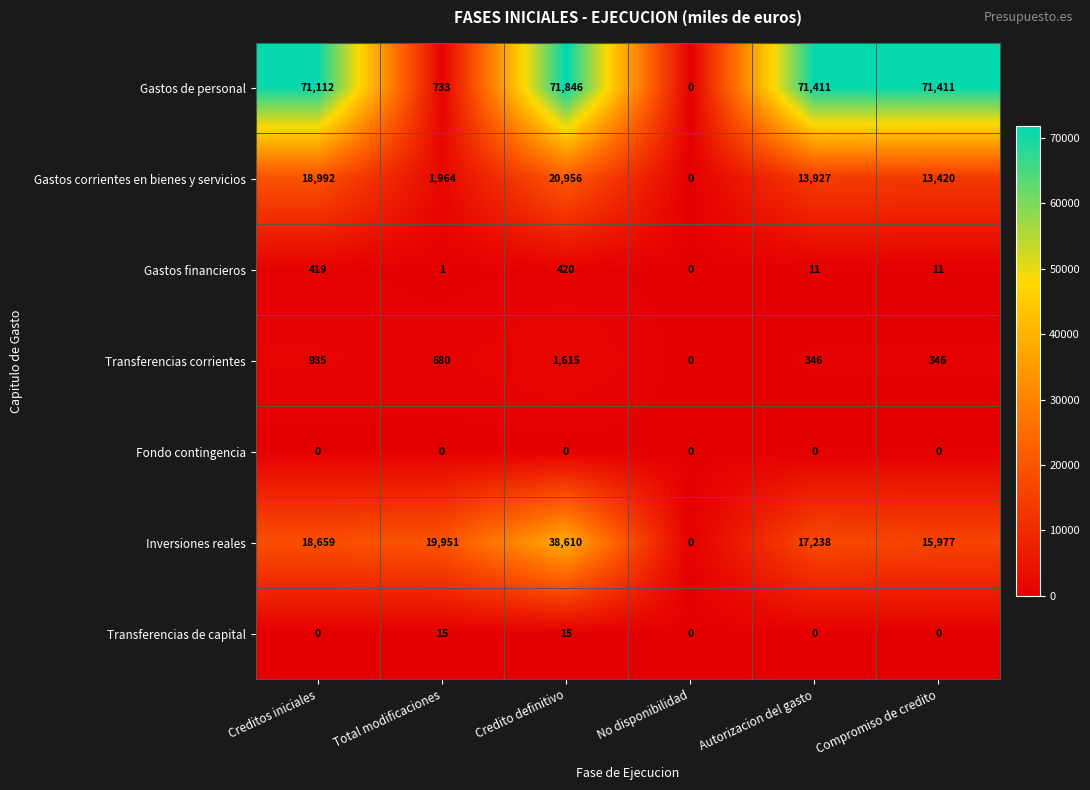

What is the difference between the maximum and minimum values in the Gastos financieros series?

420